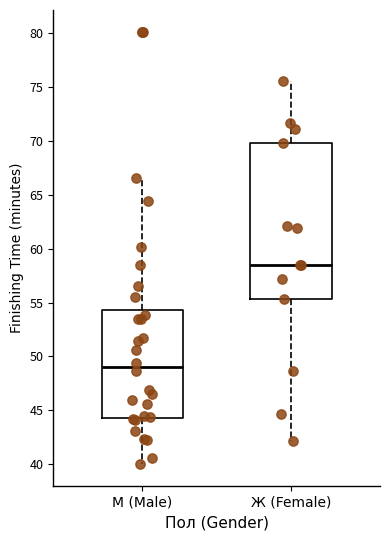

Where does the upper whisker of the box for Ж (Female) end on the y-axis? The values are not printed on the chart, so give them approximately, as read against the axis.

75.5